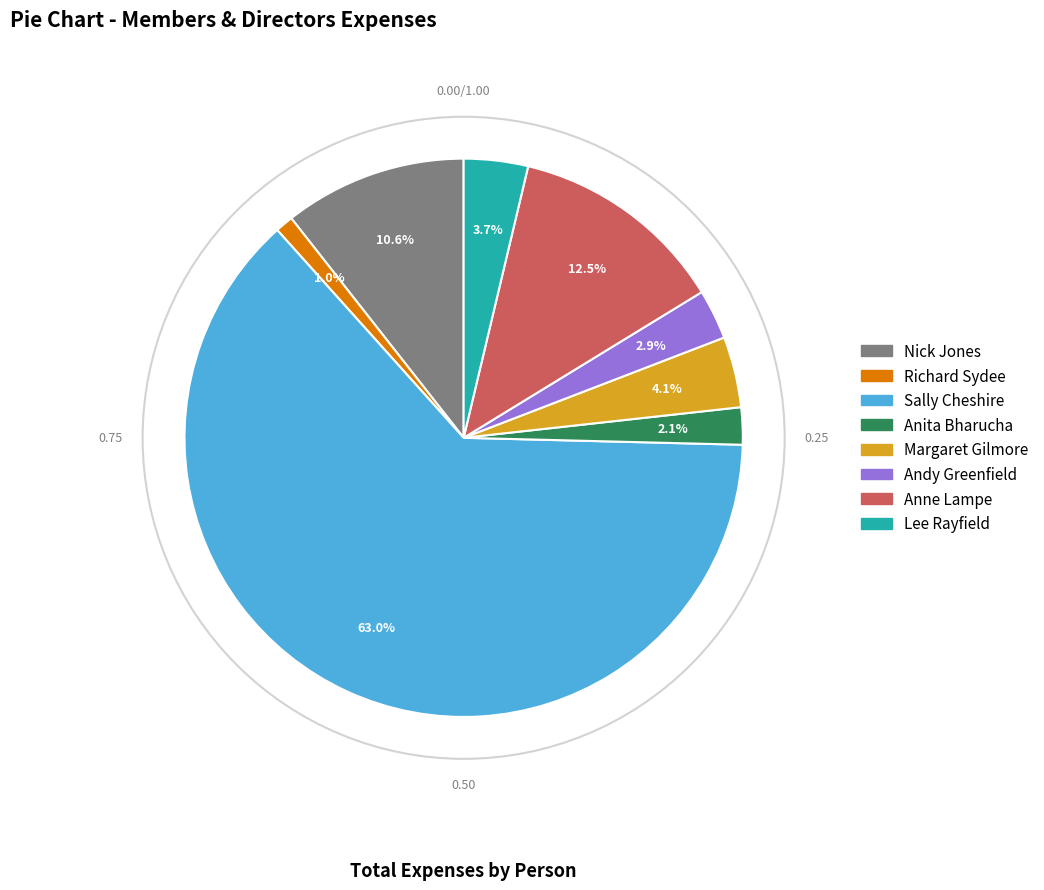

How many slices are in this pie chart?

8